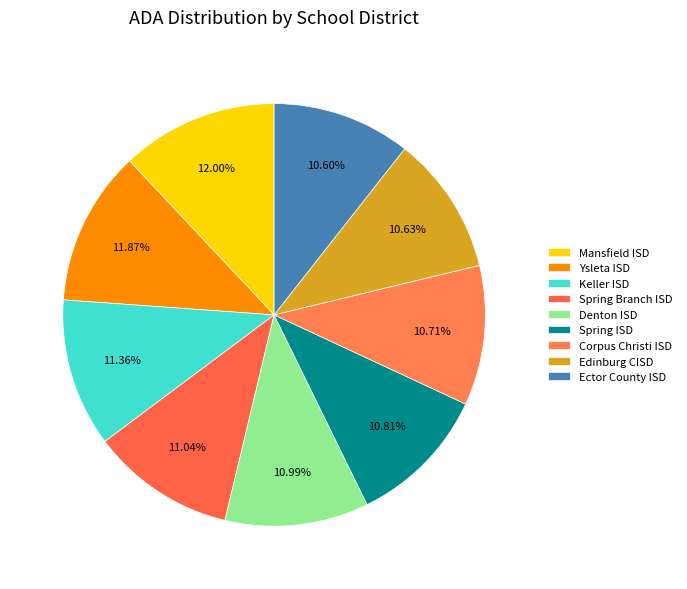

Which category has the smallest portion of the pie?

Ector County ISD